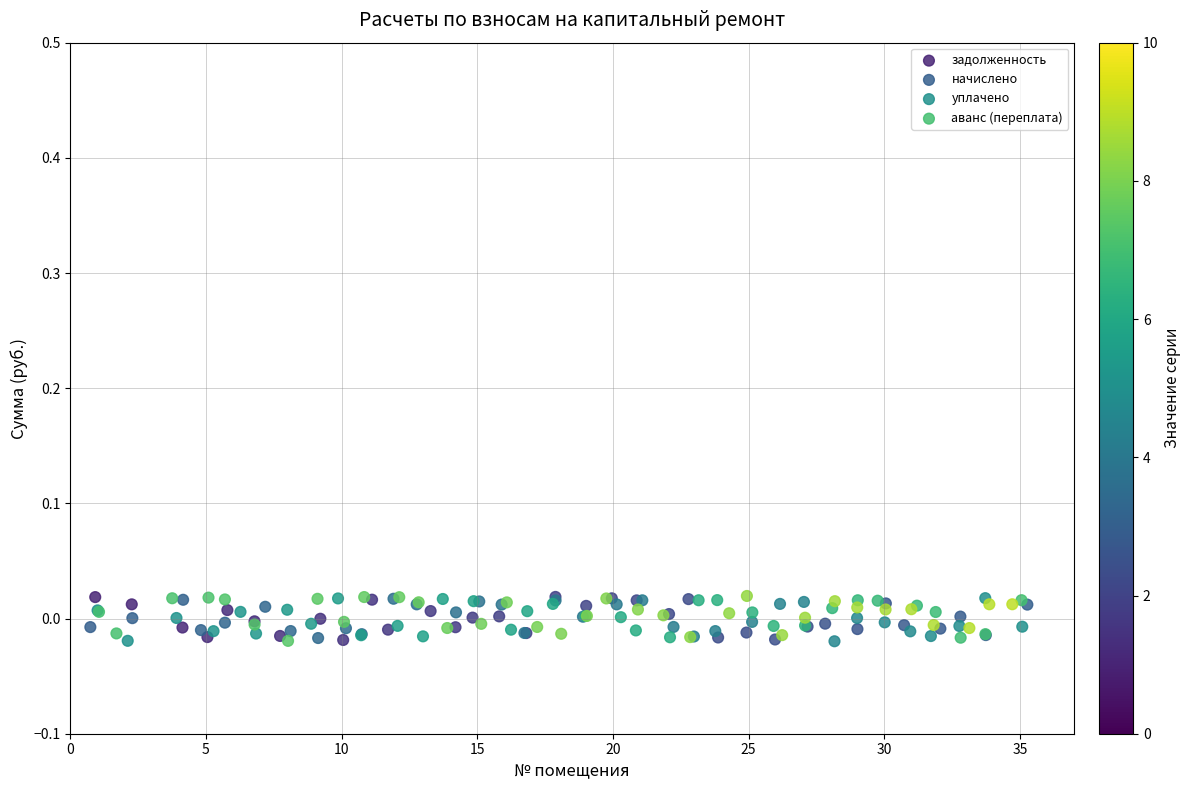

What are all the series names shown in the legend?

задолженность, начислено, уплачено, аванс (переплата)